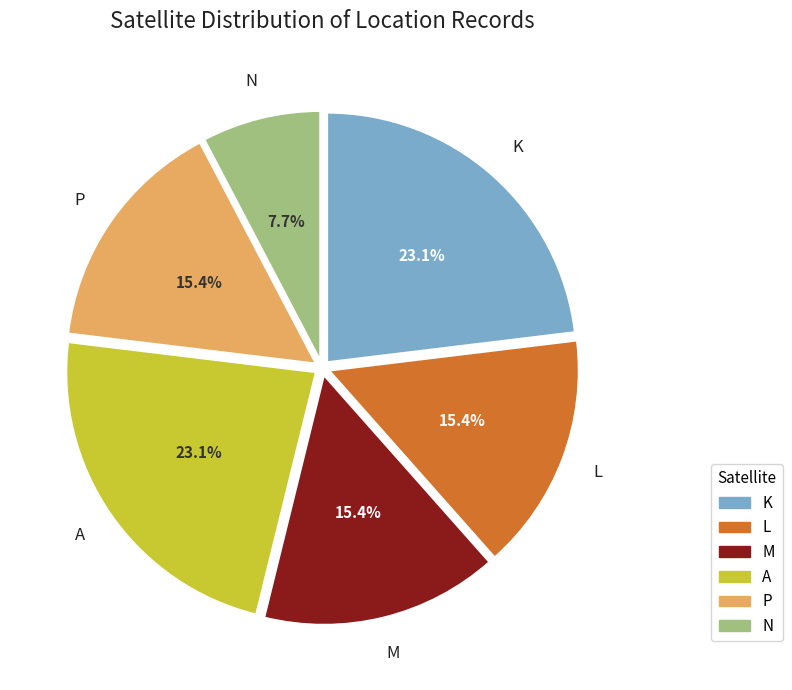

The L slice represents 3% of the pie. True or false?

False